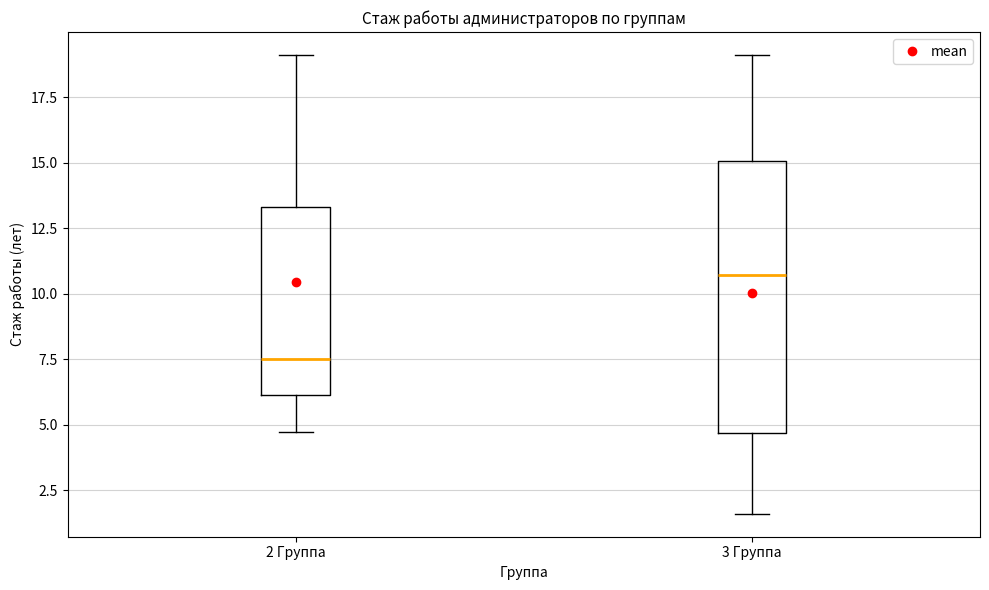

Which box is the tallest, from its lower edge to its upper edge?

3 Группа